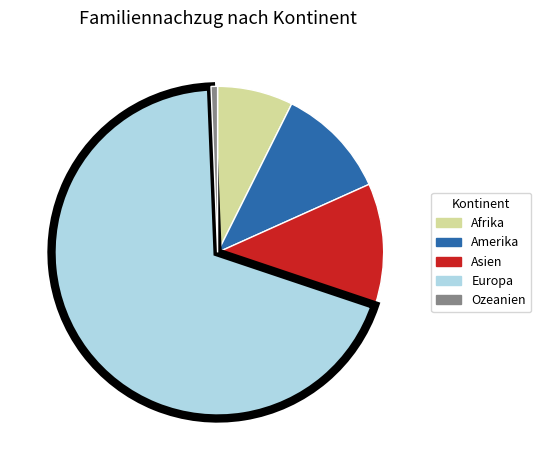

The Amerika slice represents 11% of the pie. True or false?

True